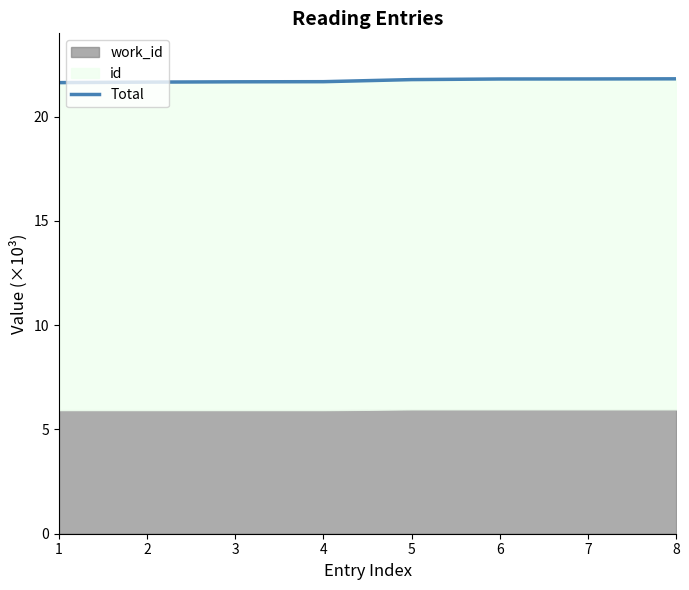

Count the number of categories in the chart.

8